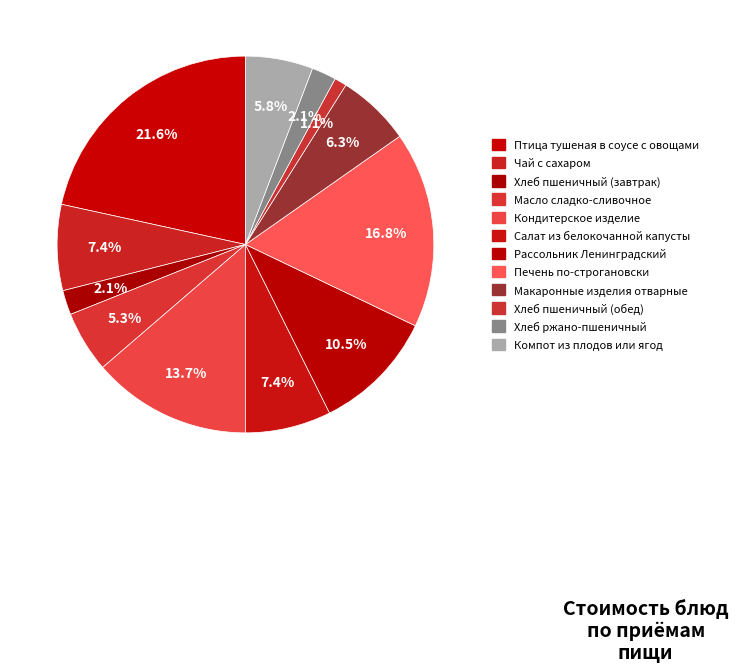

Count the number of slices in the pie.

12